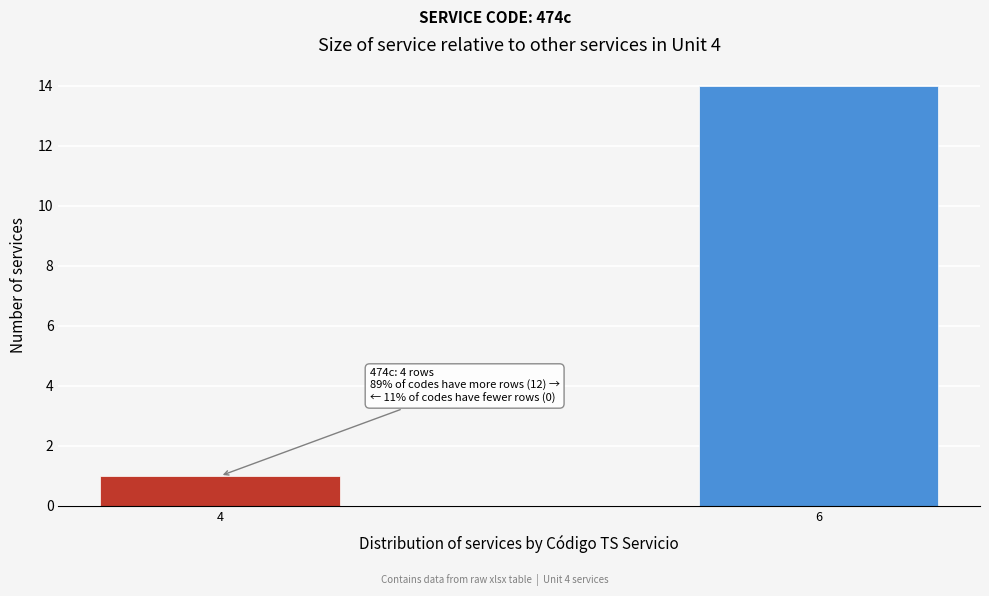

Reading left to right, extract all data points from this chart.

4=1	6=14